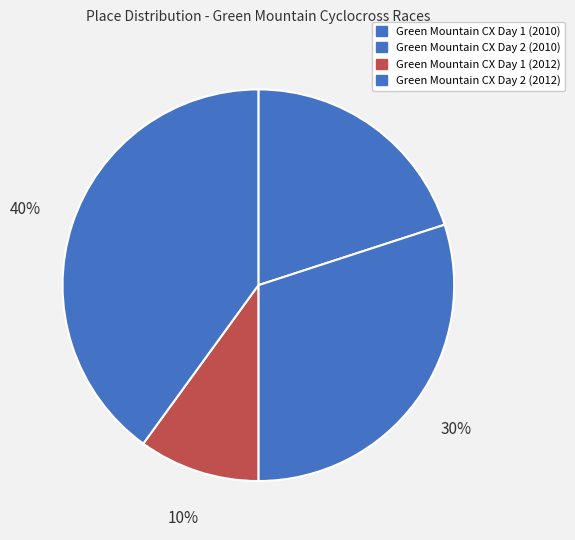

Count the number of slices in the pie.

4